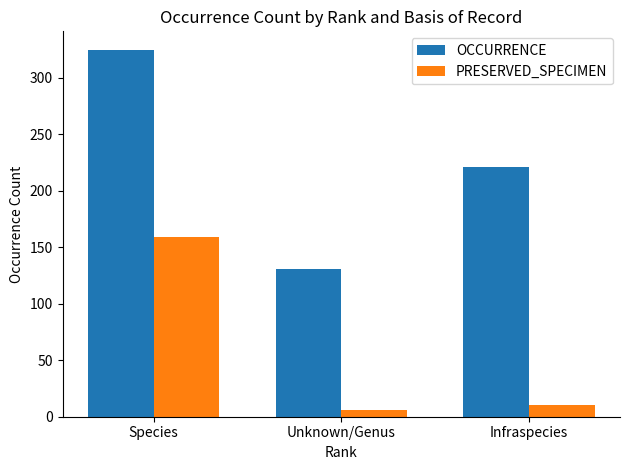

Reading left to right, list all the values displayed in this chart.

OCCURRENCE: Species=325	Unknown/Genus=131	Infraspecies=221
PRESERVED_SPECIMEN: Species=159	Unknown/Genus=6	Infraspecies=10